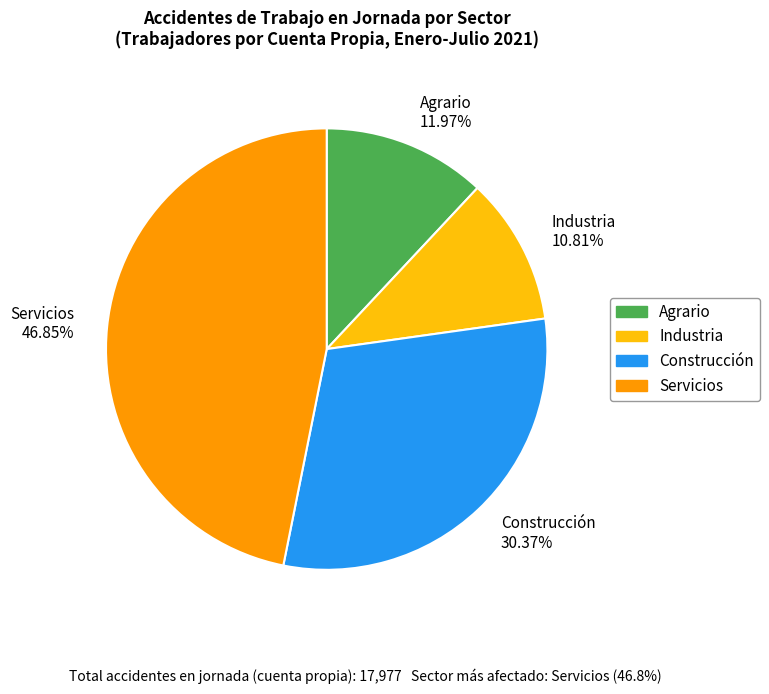

Does Servicios represent more than half of the total?

No